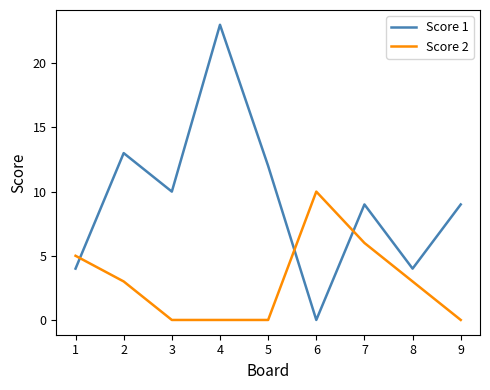

Is it true that Score 1 equals 12 at 5?

True